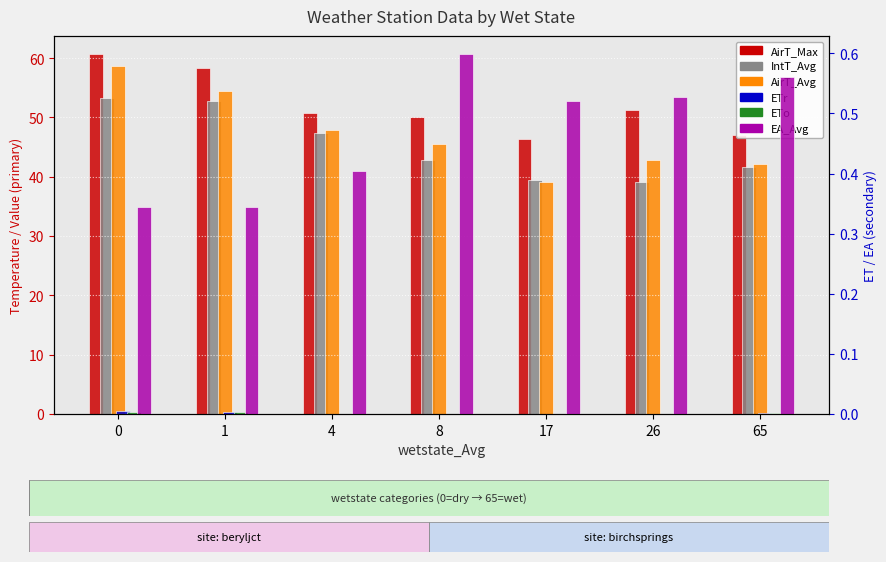

Rank the categories by EA_Avg value from lowest to highest.

0, 1, 4, 17, 26, 65, 8